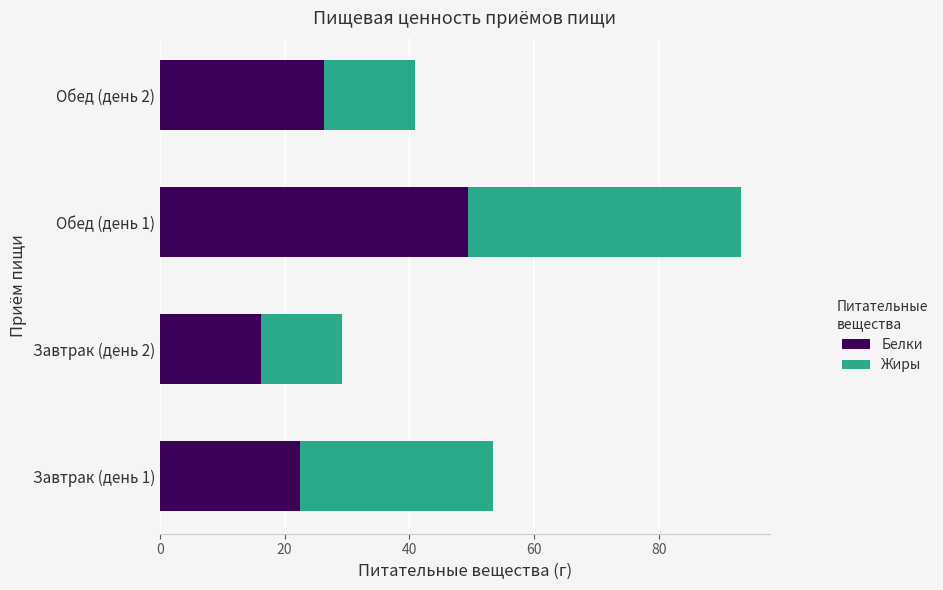

What is the total value across all series at Завтрак (день 2)?

29.1